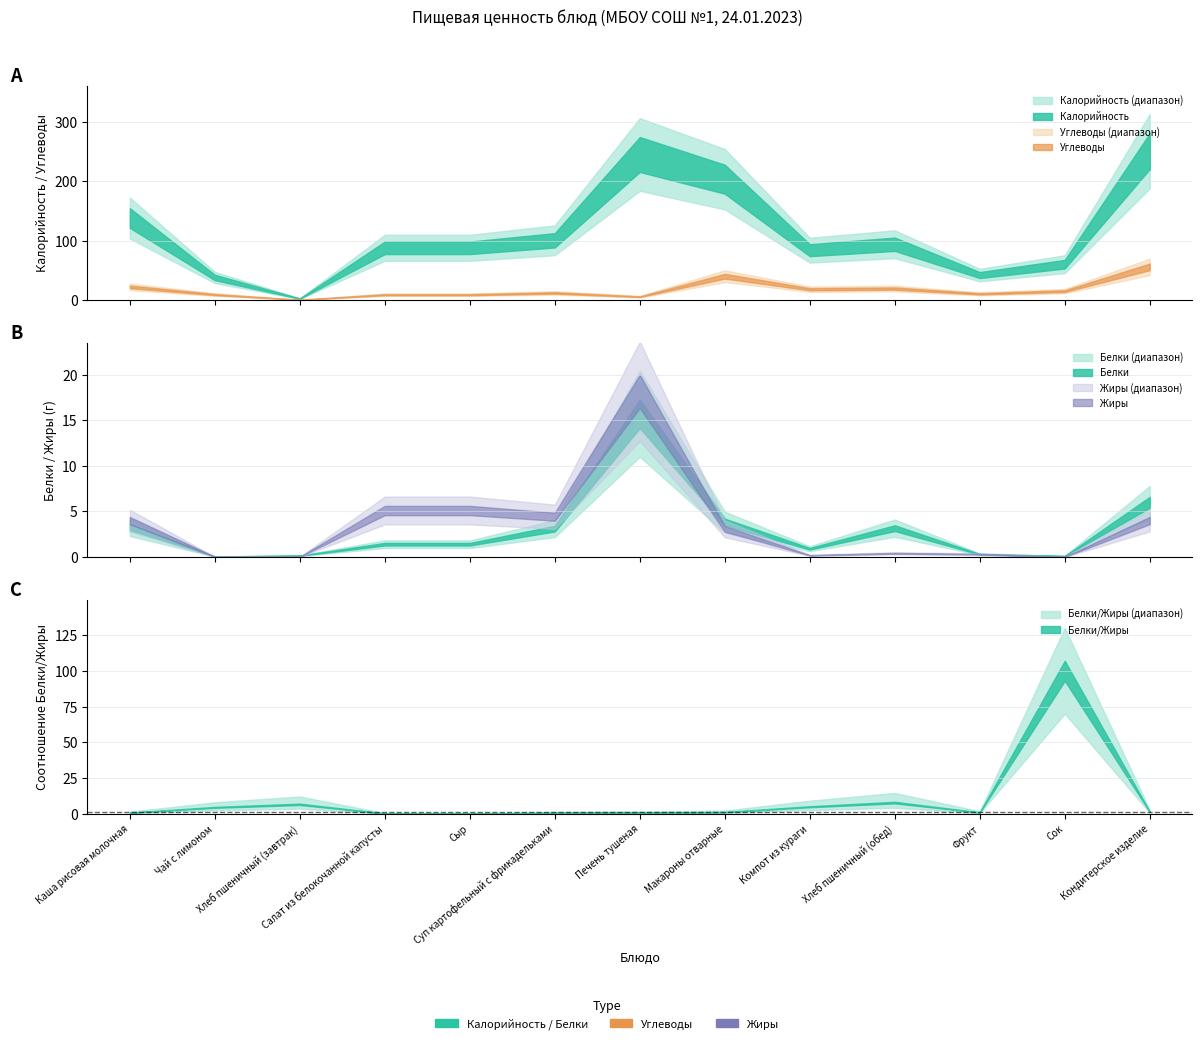

How many data points in Белки are above 1?

8